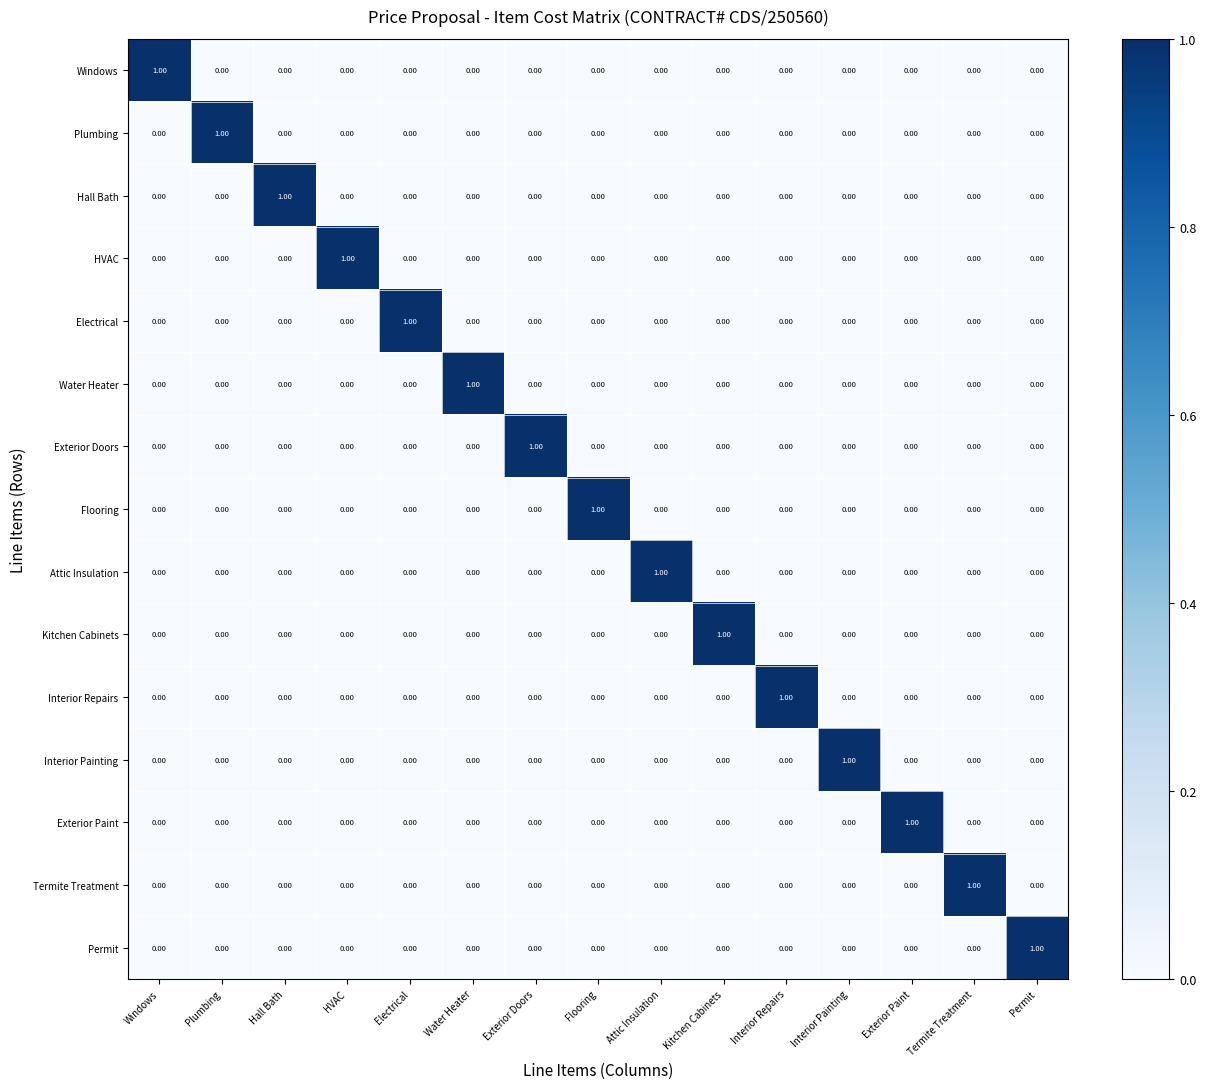

At how many categories does at least one series exceed 0?

15